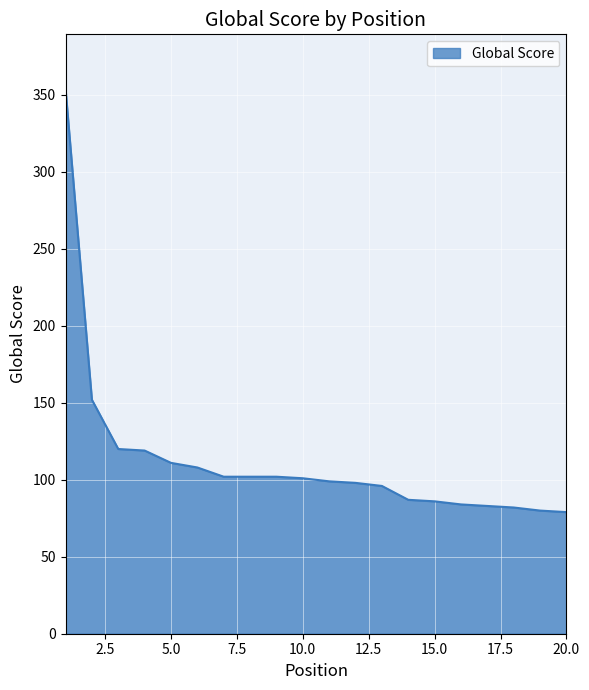

What is the difference between the maximum and second lowest values?

274